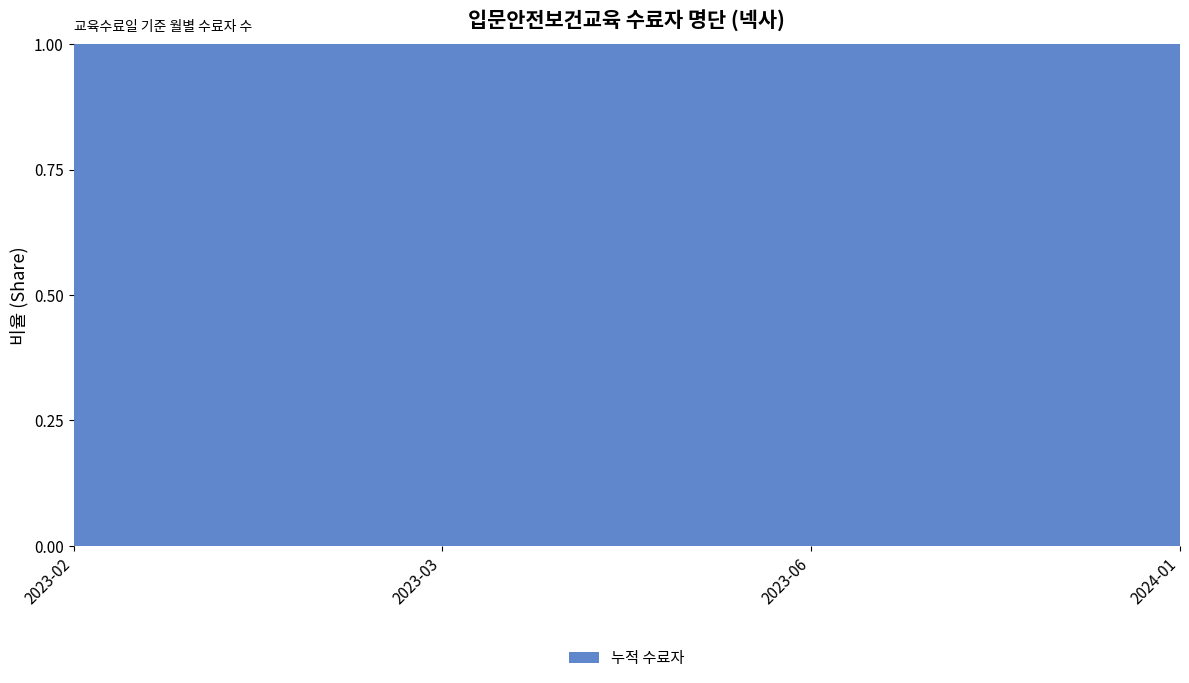

Which has a higher value, 2023-06 or 2023-03?

2023-06